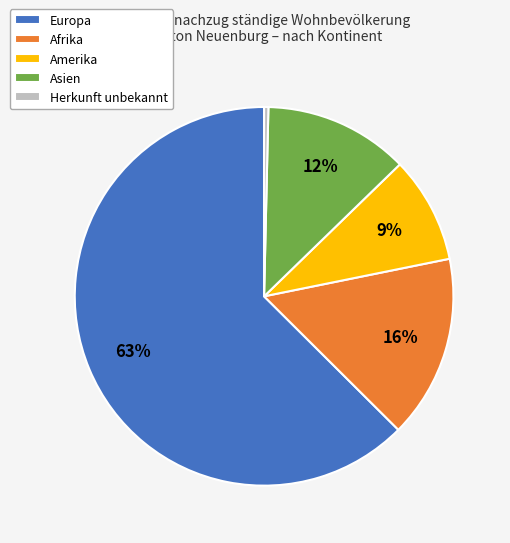

How many slices are in this pie chart?

5